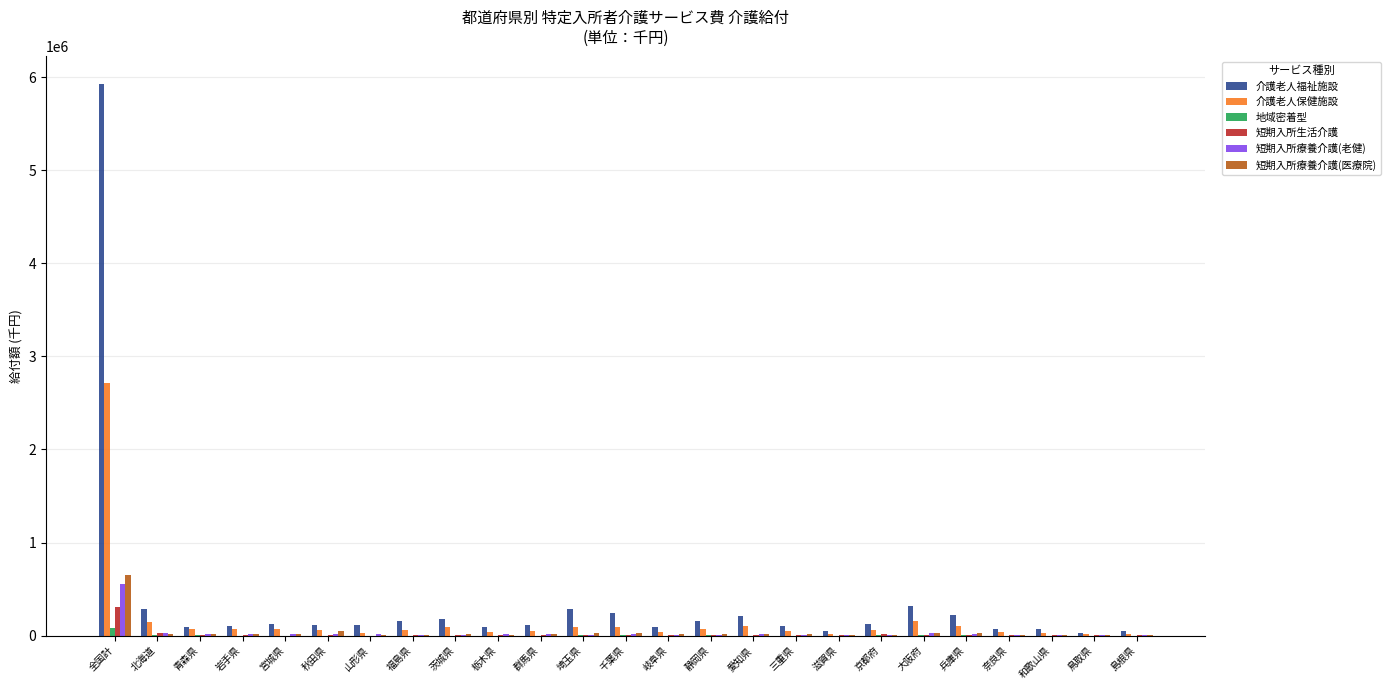

What is the approximate value of 介護老人福祉施設 at 滋賀県?

50583.8